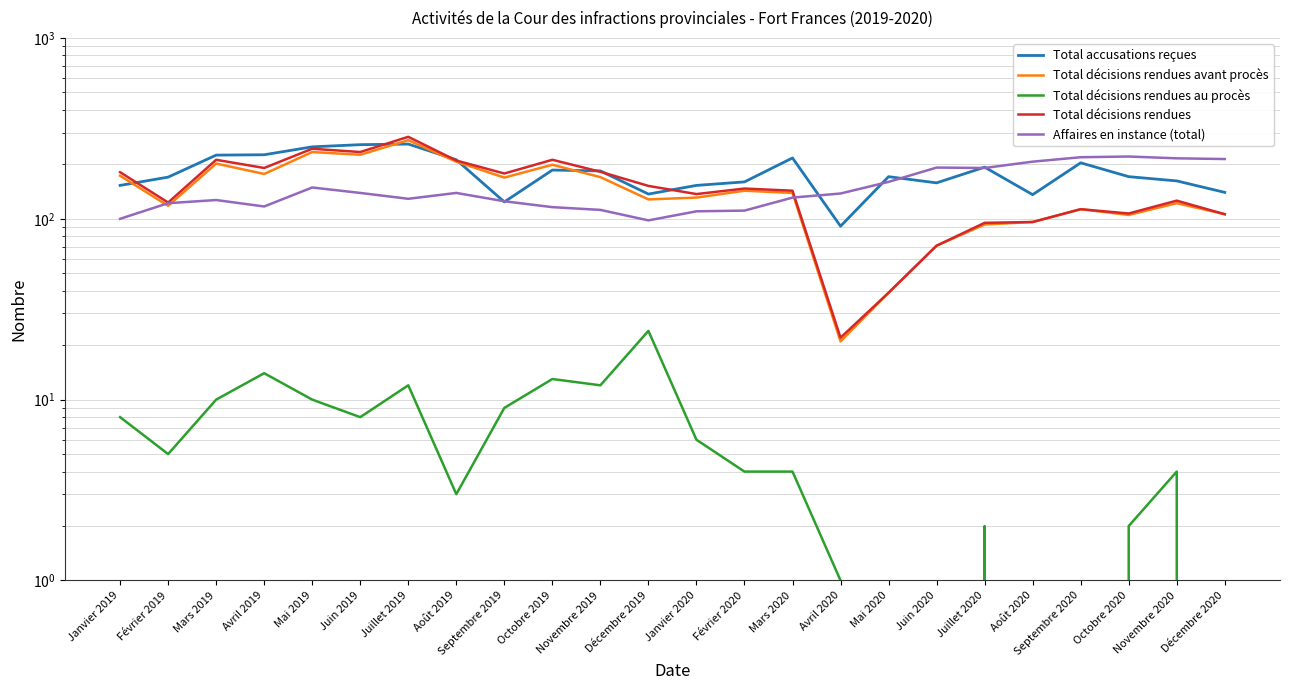

Reading right to left, list all the values displayed in this chart.

Total accusations reçues: 140	162	171	204	136	193	158	171	91	217	160	153	137	184	186	124	212	259	257	250	226	225	170	153
Total décisions rendues avant procès: 106	122	105	113	96	93	71	39	21	139	143	131	128	170	199	169	207	272	226	234	177	202	118	173
Total décisions rendues au procès: 0	4	2	0	0	2	0	0	1	4	4	6	24	12	13	9	3	12	8	10	14	10	5	8
Total décisions rendues: 106	126	107	113	96	95	71	39	22	143	147	137	152	182	212	178	210	284	234	244	191	212	123	181
Affaires en instance (total): 214	216	221	219	207	191	192	160	138	131	111	110	98	112	116	125	139	129	139	149	117	127	122	100